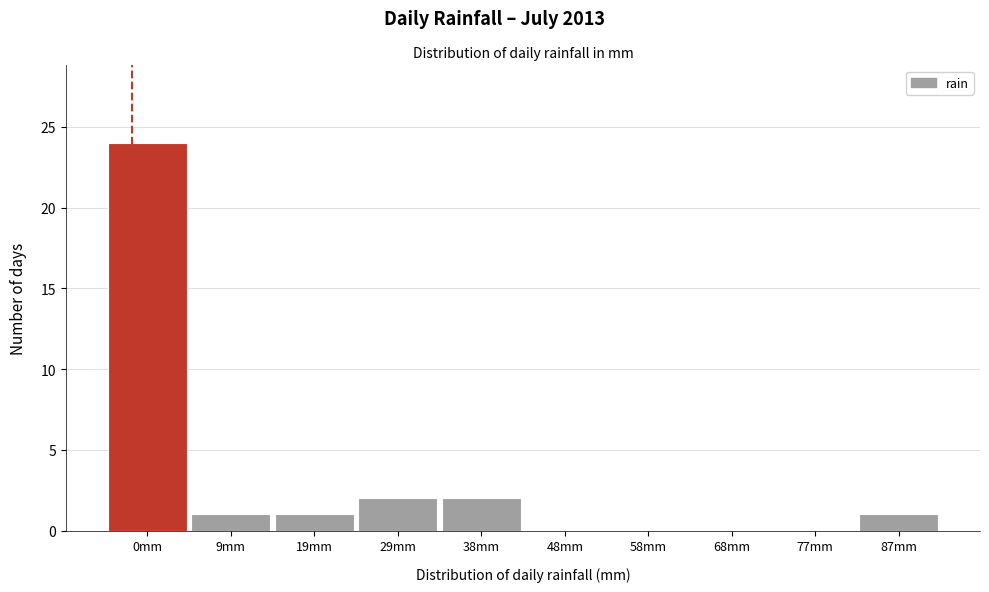

Reading right to left, what are all the values shown in this chart?

87mm=1	77mm=0	68mm=0	58mm=0	48mm=0	38mm=2	29mm=2	19mm=1	9mm=1	0mm=24